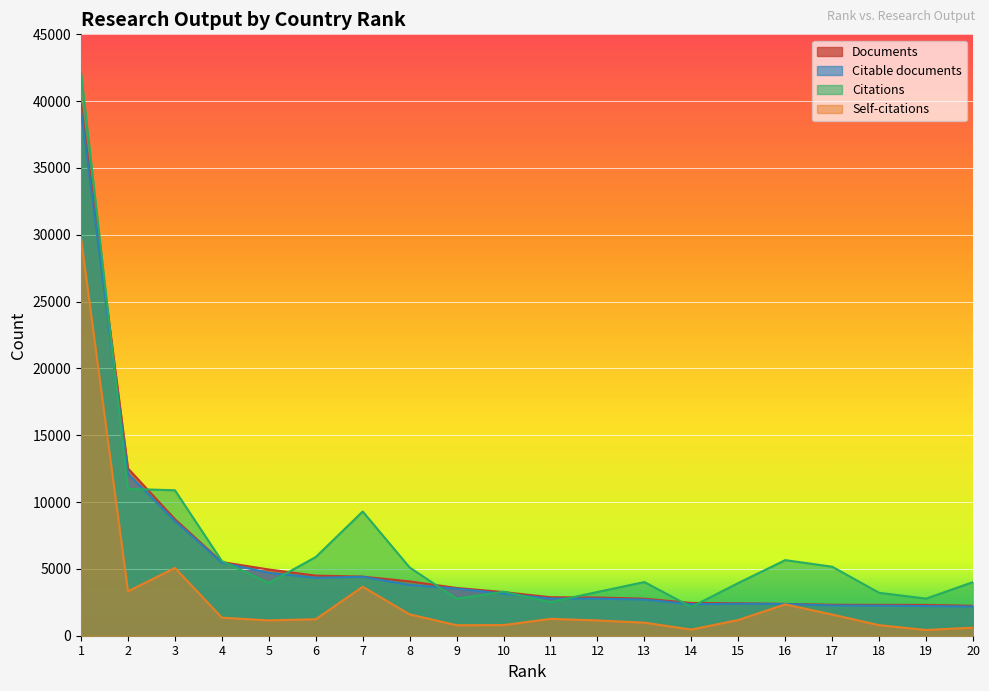

Which series has the largest range (max minus min)?

Citations